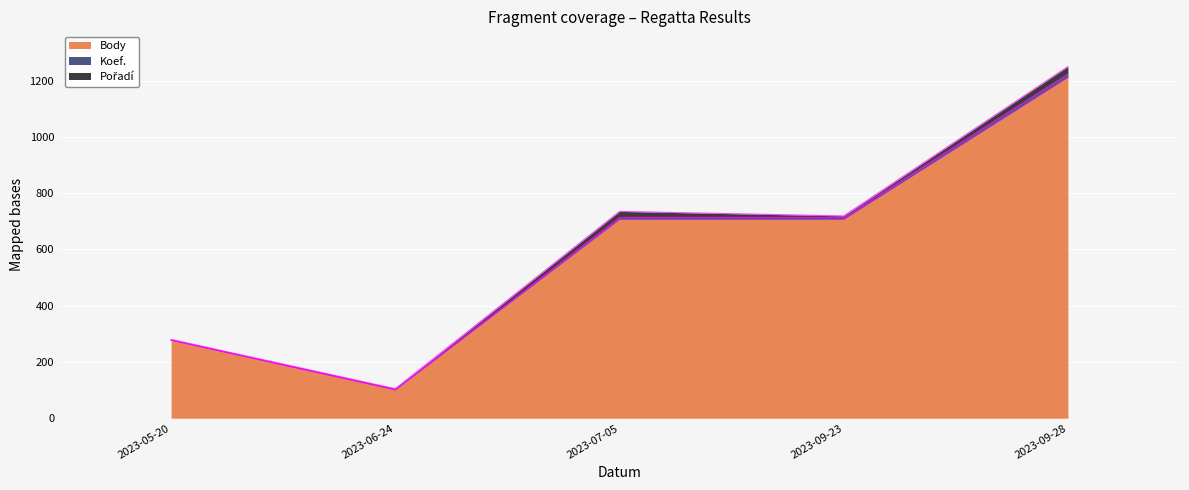

What is the minimum value shown in the chart?

101